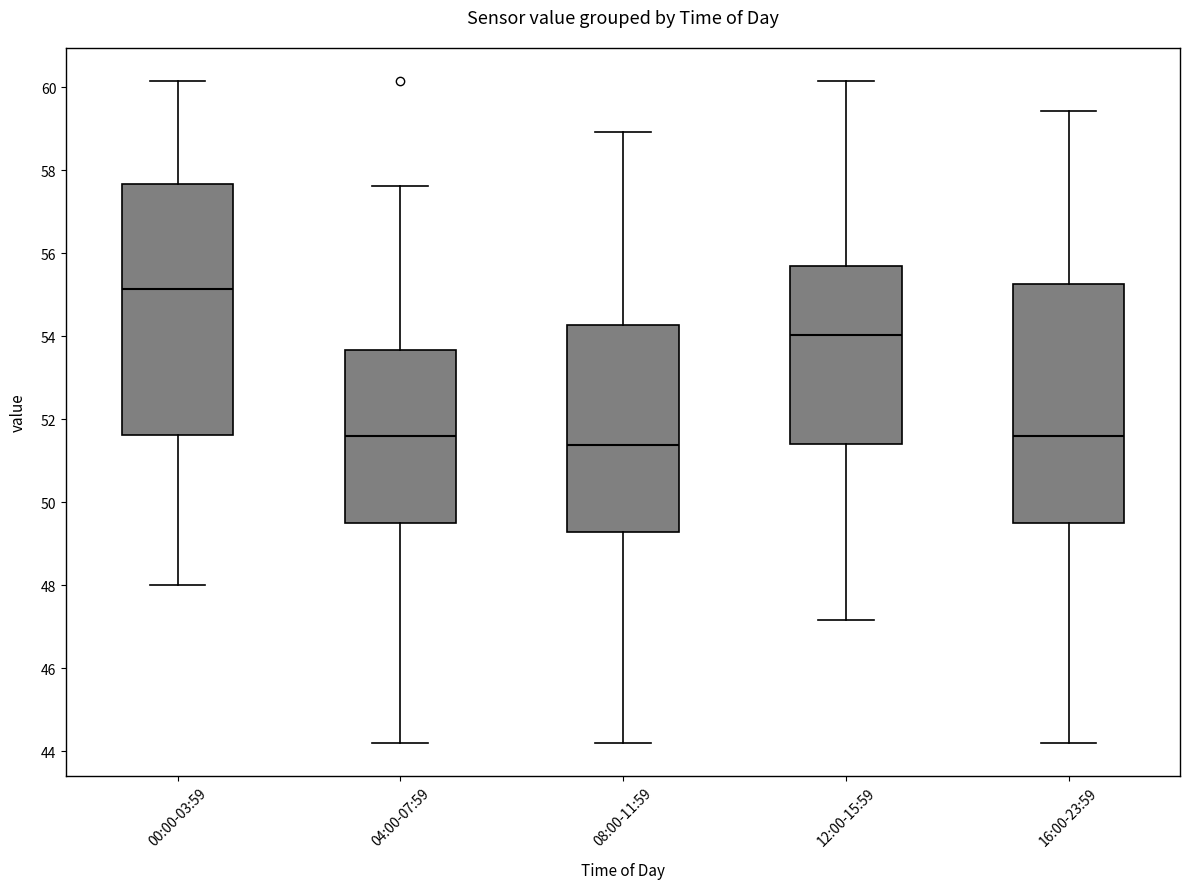

Reading left to right, transcribe this box plot: for each box, give where its median line is, the range the box spans, and where its two whiskers end, as read against the y-axis. The values are not printed on the chart, so give them approximately, as read against the axis.

00:00-03:59: median 55.2, box 51.6 to 57.6, whiskers 48.0 to 60.2
04:00-07:59: median 51.6, box 49.6 to 53.6, whiskers 44.2 to 57.6
08:00-11:59: median 51.4, box 49.2 to 54.2, whiskers 44.2 to 59.0
12:00-15:59: median 54.0, box 51.4 to 55.6, whiskers 47.2 to 60.2
16:00-23:59: median 51.6, box 49.6 to 55.2, whiskers 44.2 to 59.4